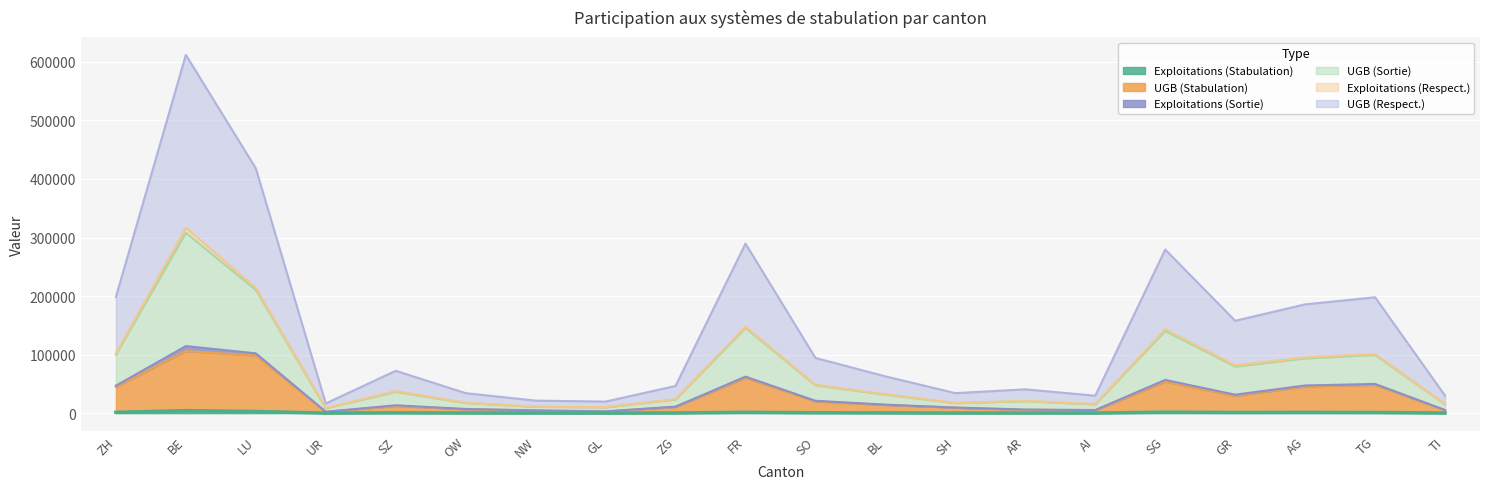

At which category is the sum across all series the highest?

BE